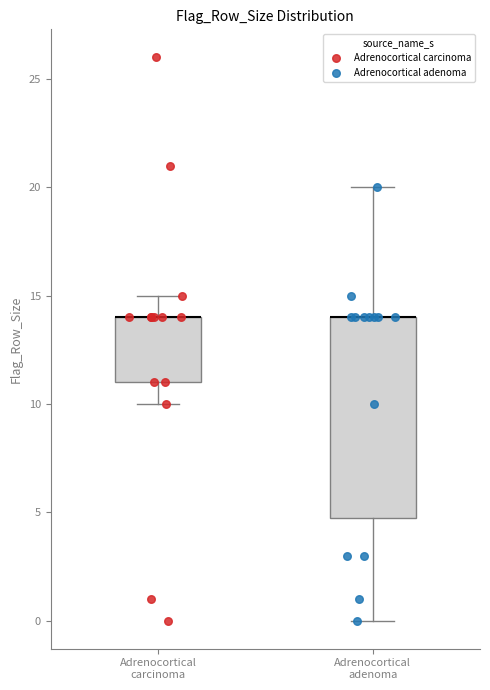

Reading left to right, read every box against the y-axis: the position of its median line, the range the box covers, and the ends of its whiskers. The values are not printed on the chart, so give them approximately, as read against the axis.

Adrenocortical carcinoma: median 14 (drawn on the box's upper edge), box 11 to 14, whiskers 10 to 15
Adrenocortical adenoma: median 14 (drawn on the box's upper edge), box 5 to 14, whiskers 0 to 20